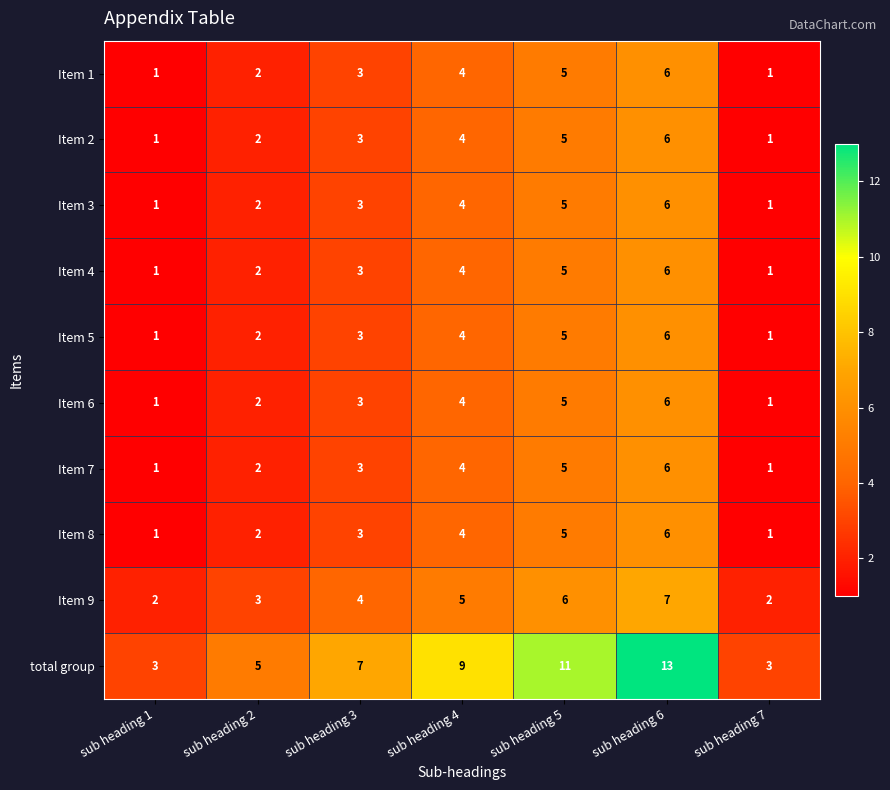

Count the number of data series in this chart.

10